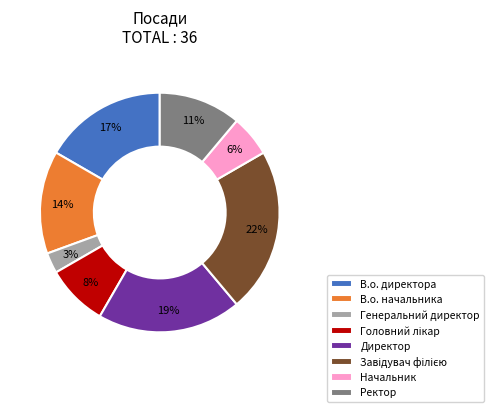

To the nearest percent, what is the difference between the largest and smallest slice percentages?

19%